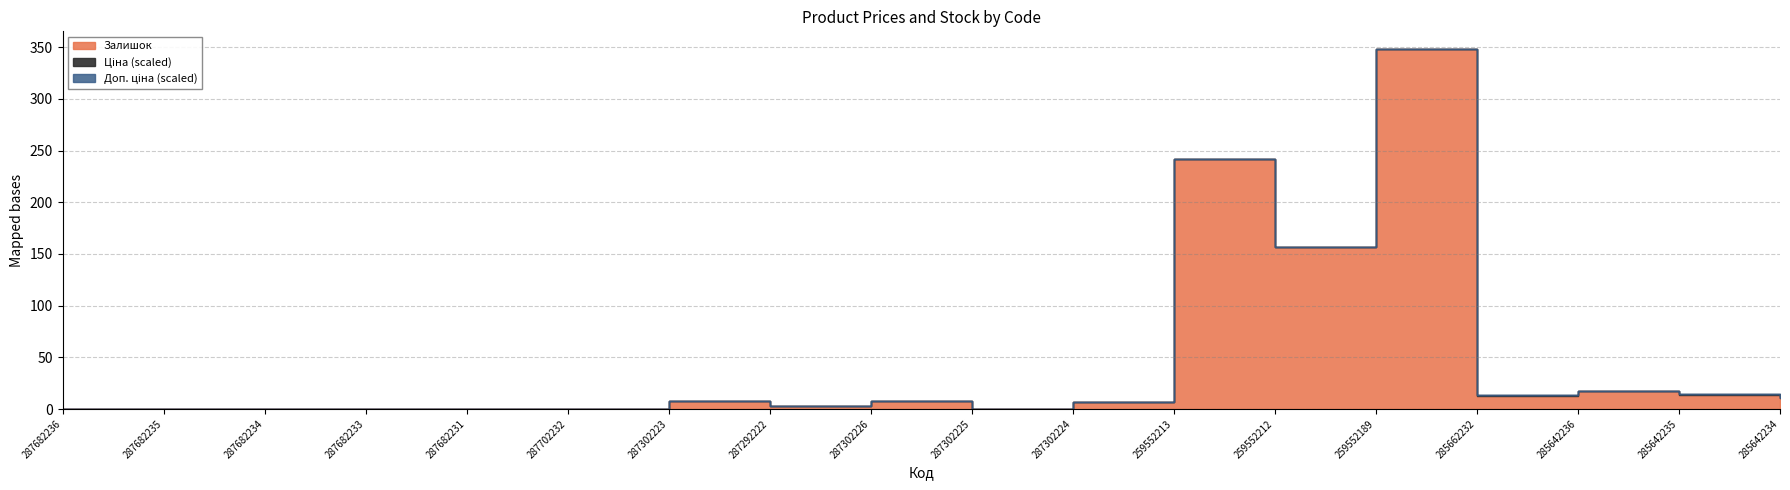

What is the difference between the maximum and minimum values in the Доп. ціна series?

56242.8